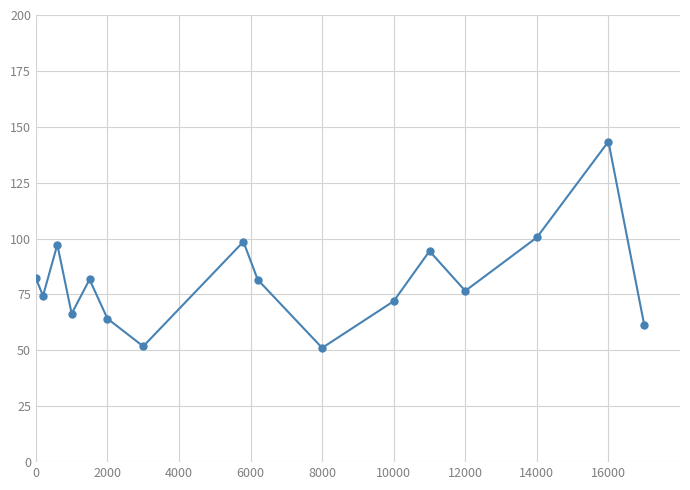

What is the sum of all values?

1297.6